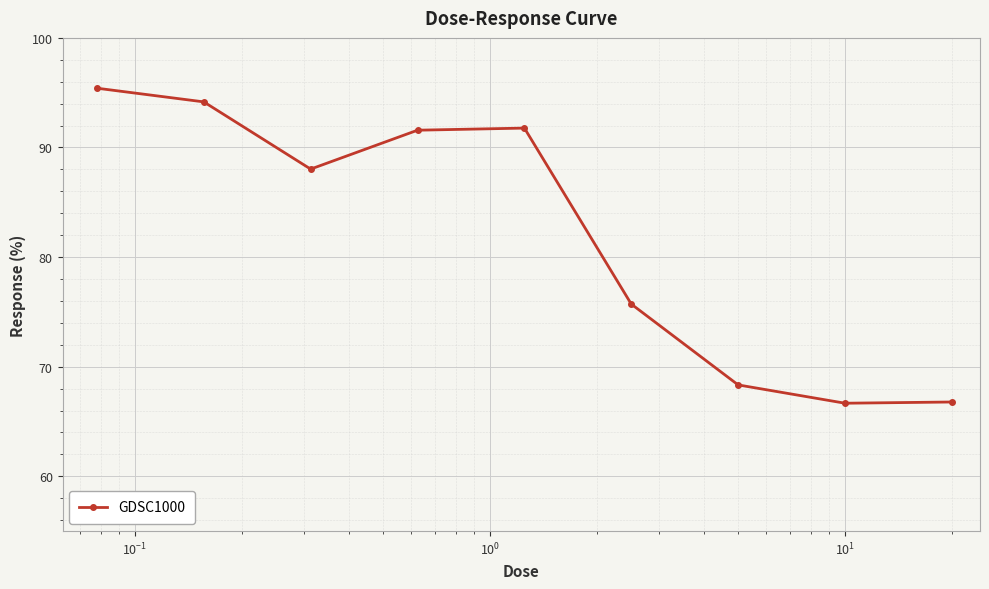

What is the smallest value displayed?

66.7